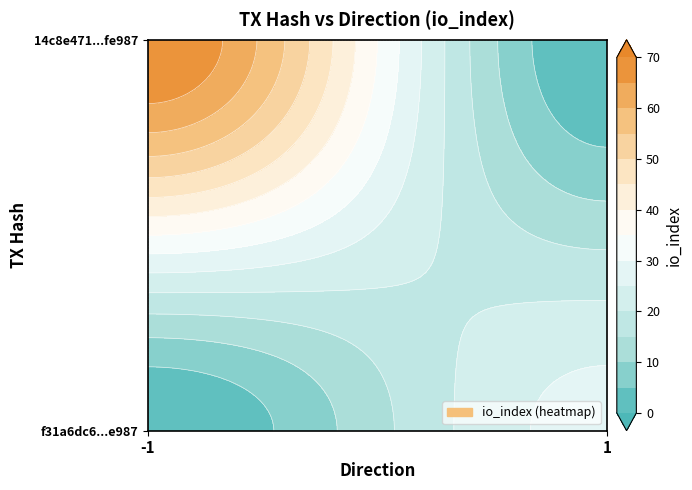

Is it true that f31a6dc62471356ca3801f6633aab560b32a24d equals 1 at direction?

True